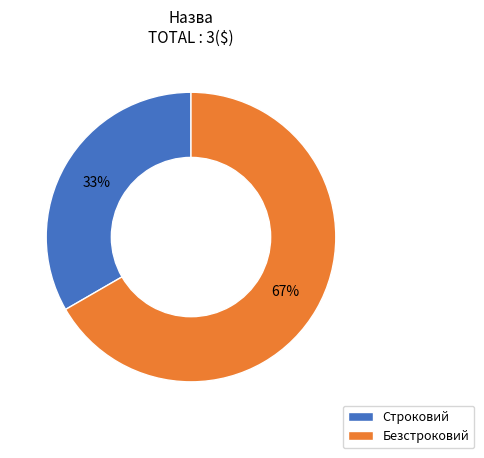

To the nearest percent, what is the average slice percentage?

50%